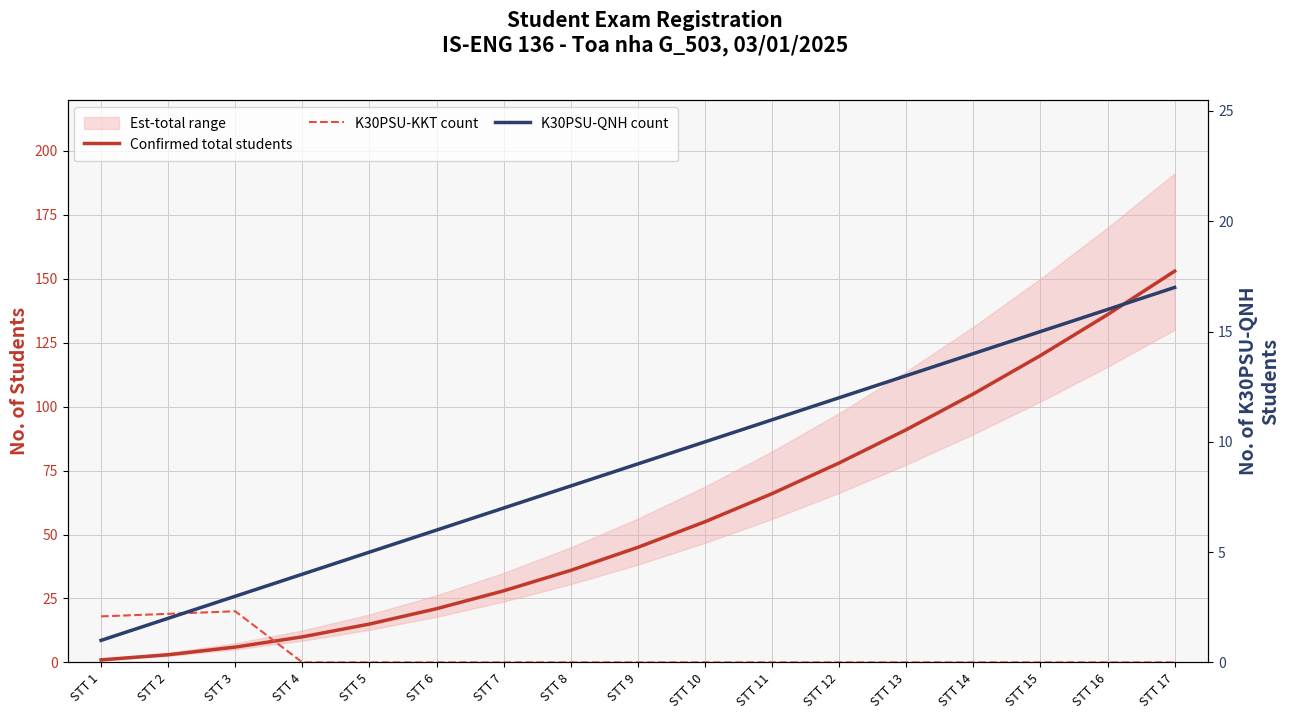

Which has a higher value, STT 16 or STT 7?

STT 16